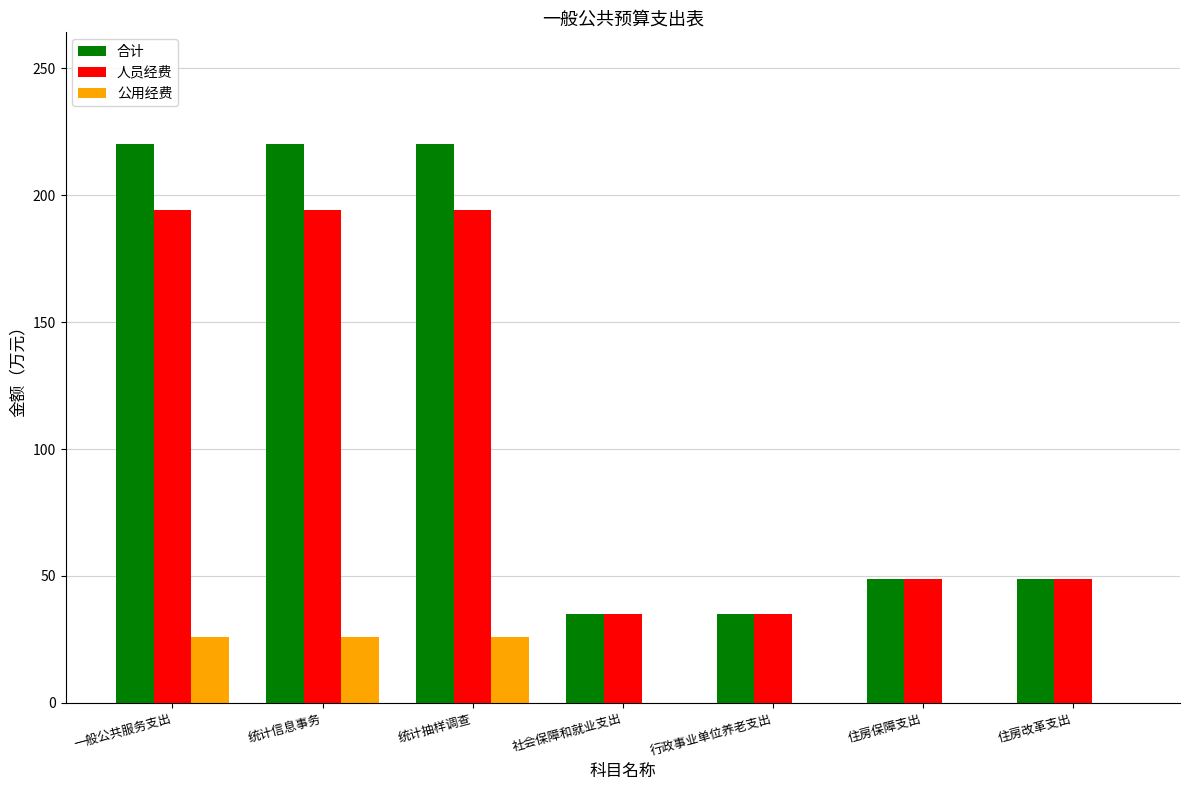

Which series has the largest total across all categories?

合计